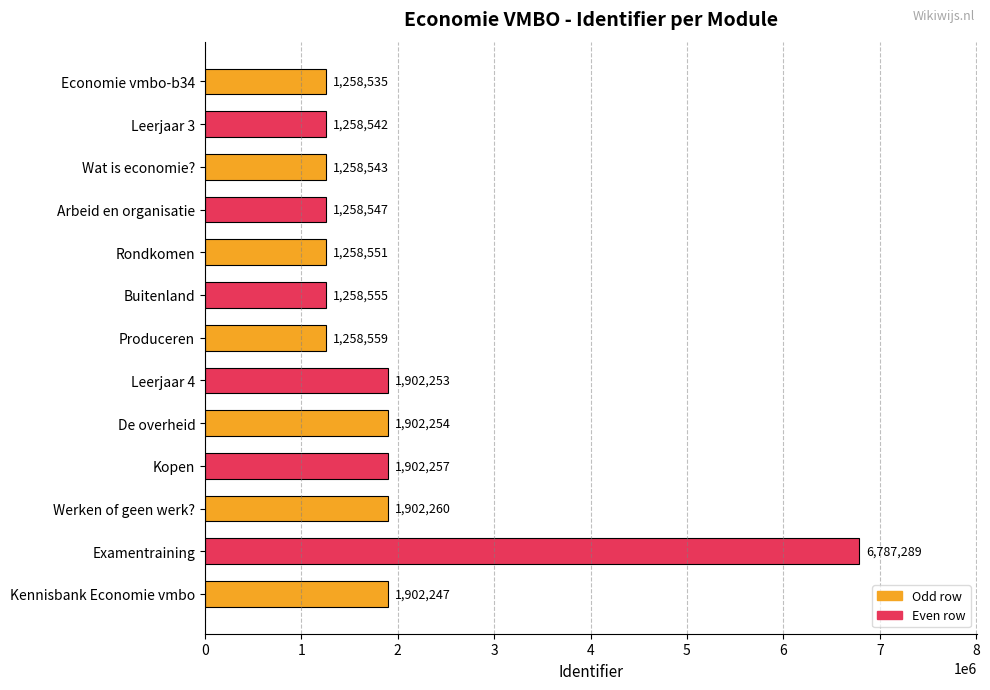

What is the approximate value at Rondkomen, to the nearest 10?

1258550